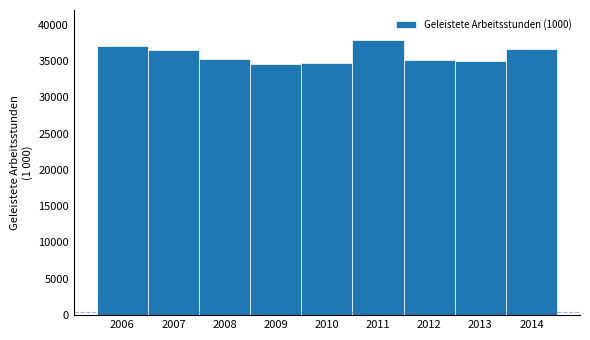

What is the ratio of the value at 2010 to the value at 2007?

0.9